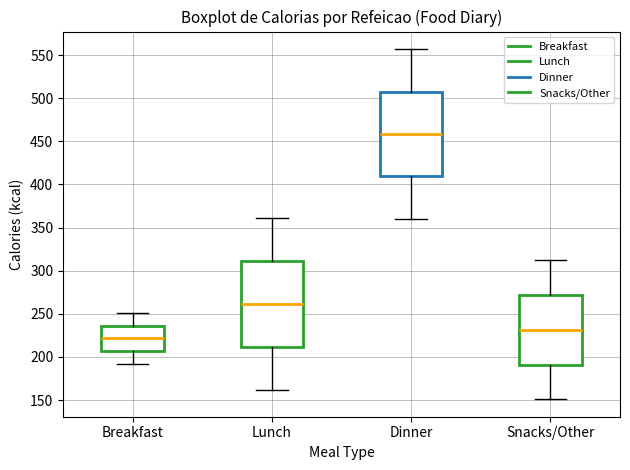

Reading left to right, transcribe this box plot: for each box, give where its median line is, the range the box spans, and where its two whiskers end, as read against the y-axis. The values are not printed on the chart, so give them approximately, as read against the axis.

Breakfast: median 220, box 205 to 235, whiskers 190 to 250
Lunch: median 260, box 210 to 310, whiskers 160 to 360
Dinner: median 460, box 410 to 510, whiskers 360 to 555
Snacks/Other: median 230, box 190 to 270, whiskers 150 to 310